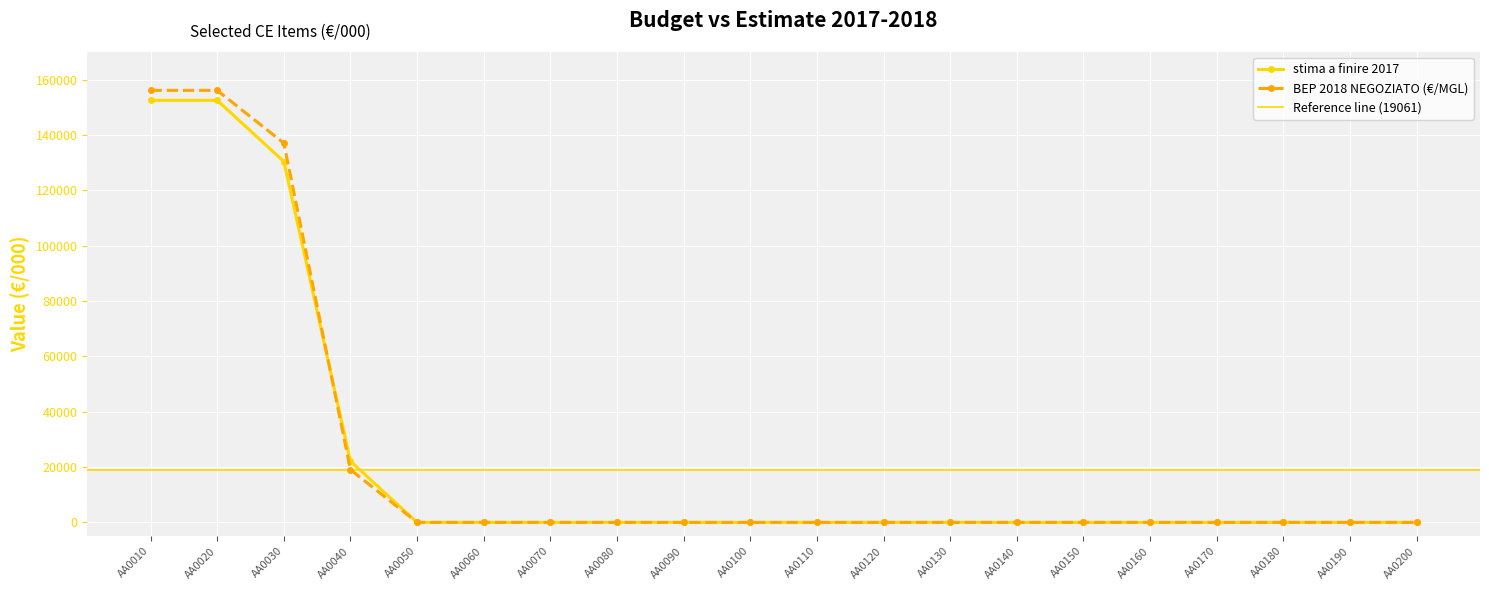

Which series changed the most between AA0020 and AA0110?

BEP 2018 NEGOZIATO (€/MGL)